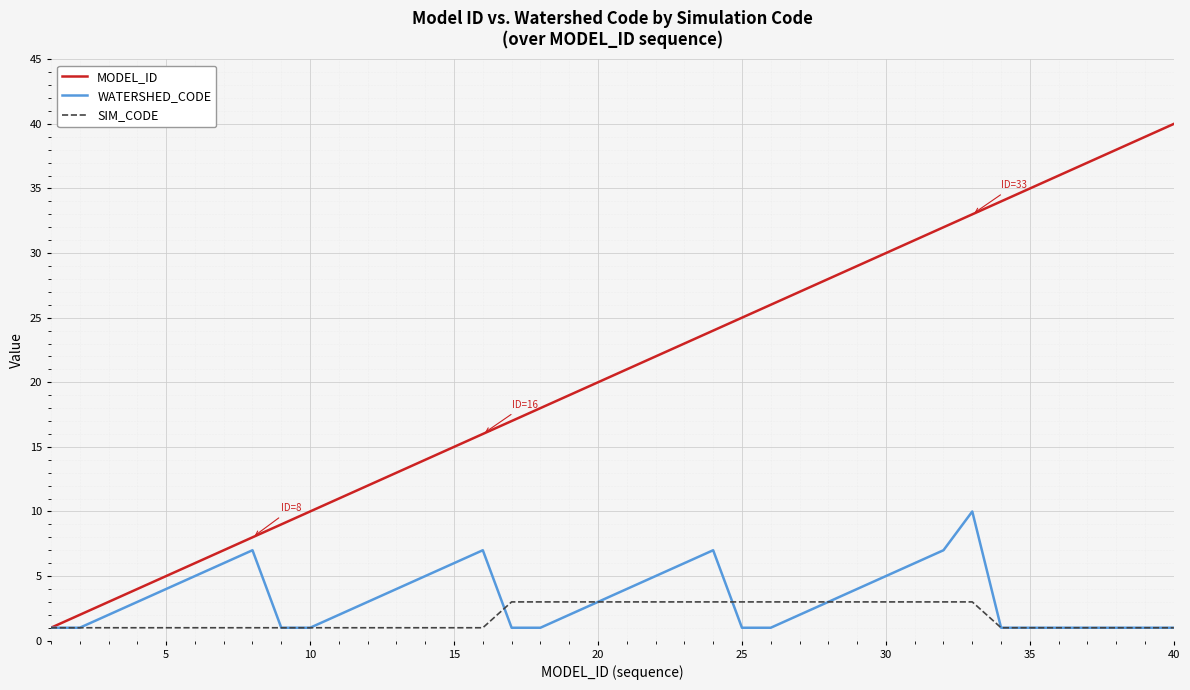

Which series has the largest range (max minus min)?

MODEL_ID